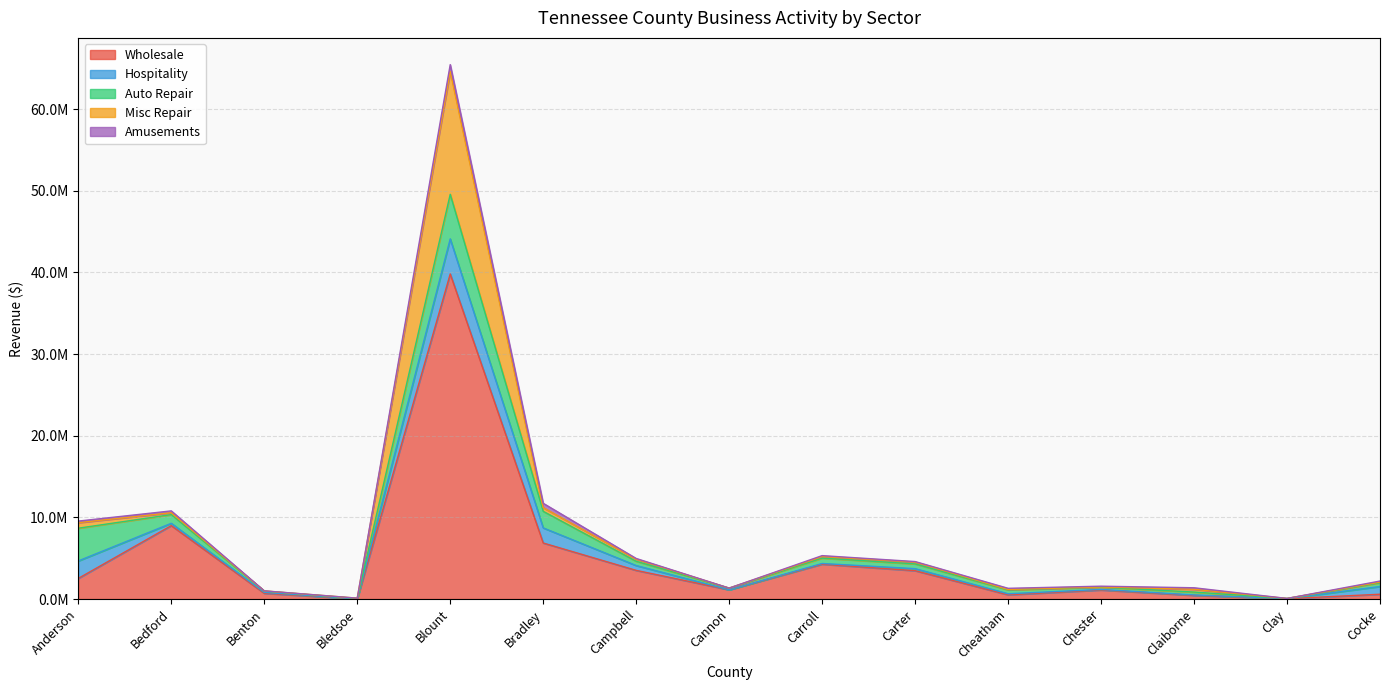

What value does the Wholesale series have at Benton?

696549